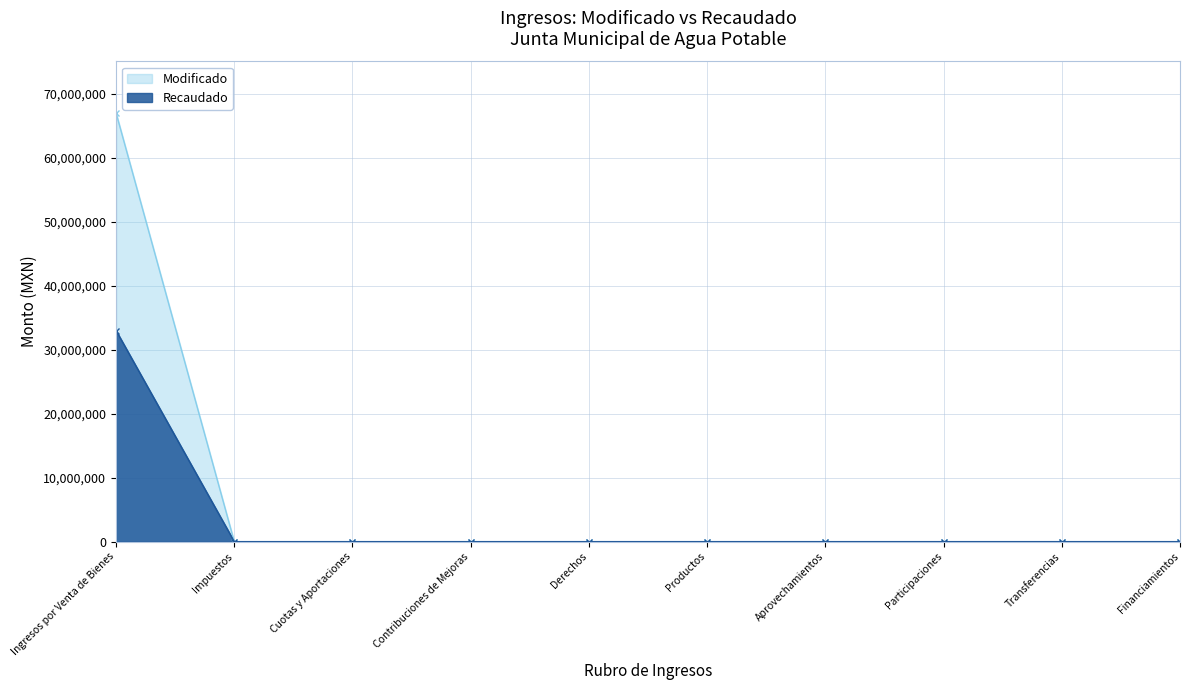

The value of Recaudado at Cuotas y Aportaciones is -43598146.4. True or false?

False